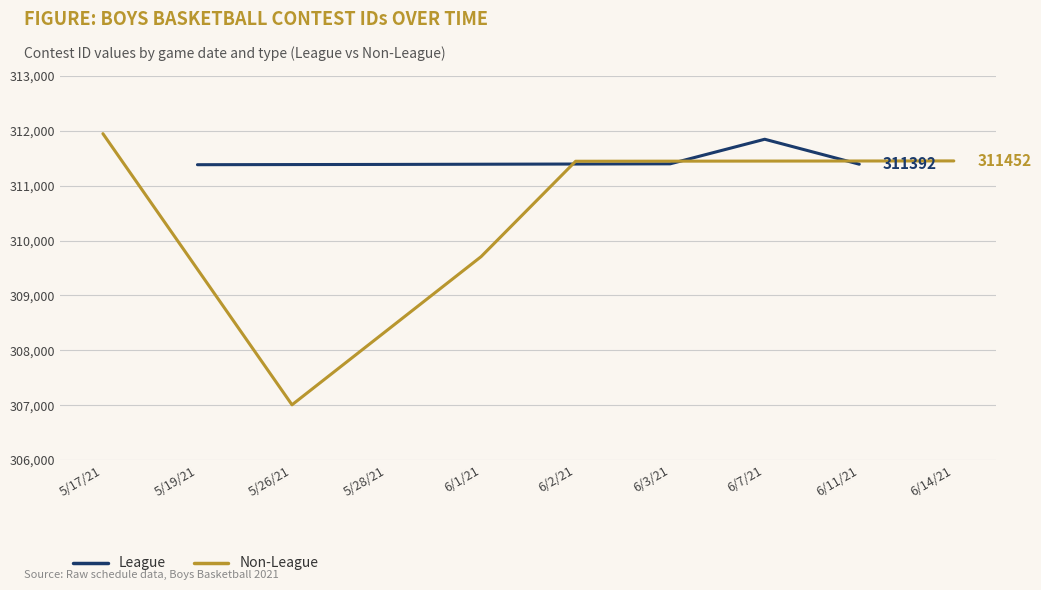

Which series has the largest total across all categories?

League